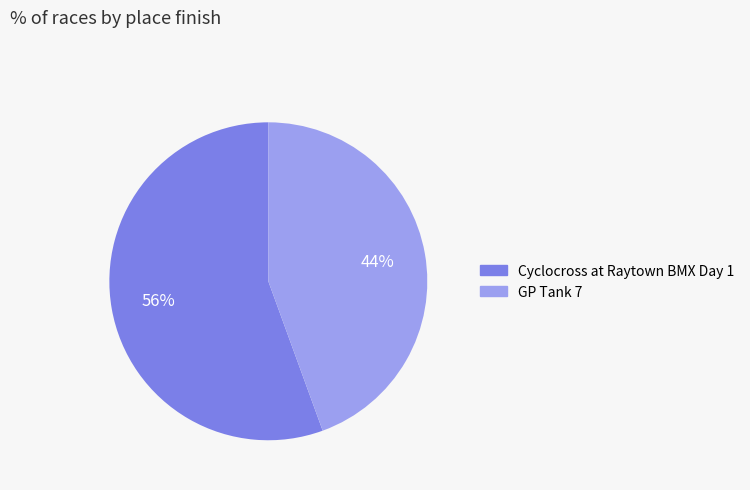

Which category accounts for the majority?

Cyclocross at Raytown BMX Day 1